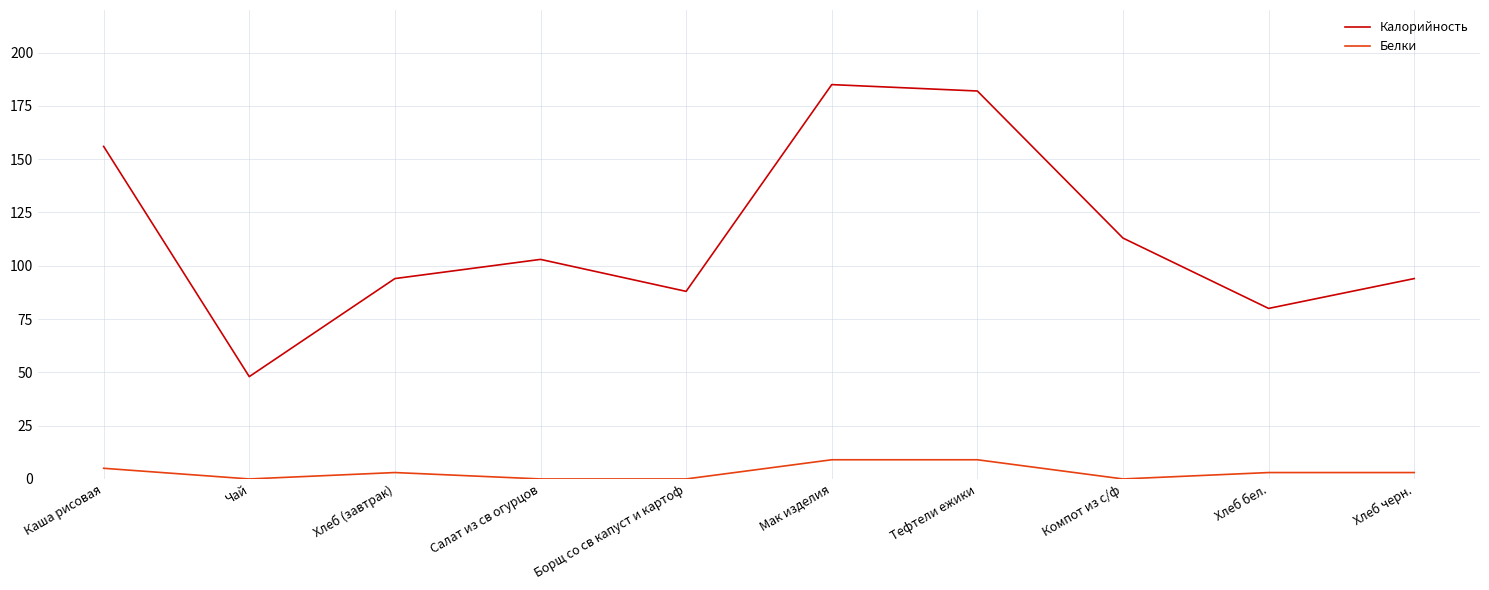

List the series in order of their peak value, lowest first.

Белки, Калорийность